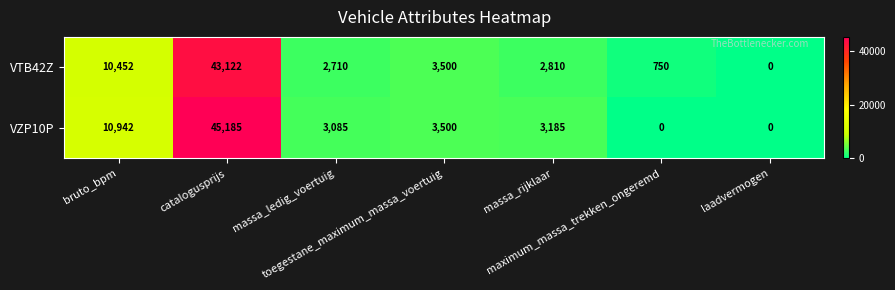

What is the difference between the maximum and minimum values in the VZP10P series?

45185